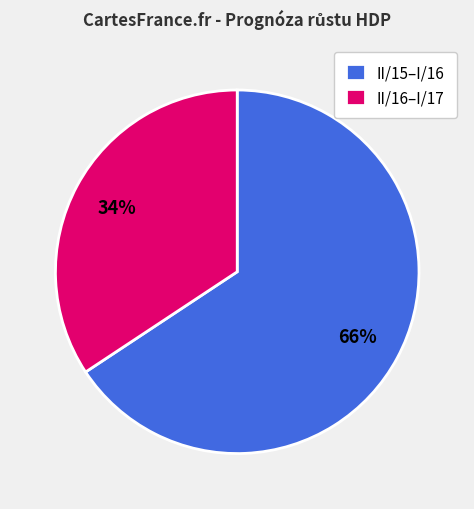

To the nearest percent, what is the combined percentage of II/15–I/16 and II/16–I/17?

100%